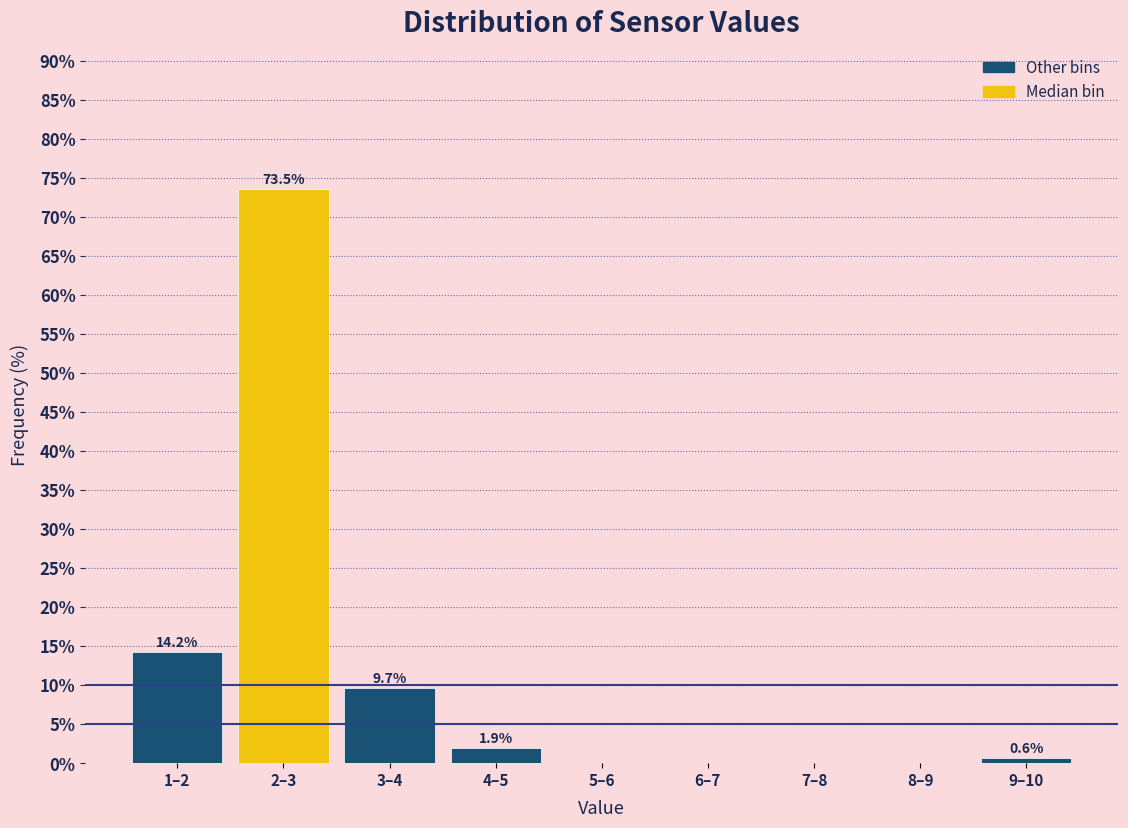

Reading left to right, transcribe all the data shown in this chart.

1–2=14.2	2–3=73.5	3–4=9.7	4–5=1.9	5–6=0.0	6–7=0.0	7–8=0.0	8–9=0.0	9–10=0.6